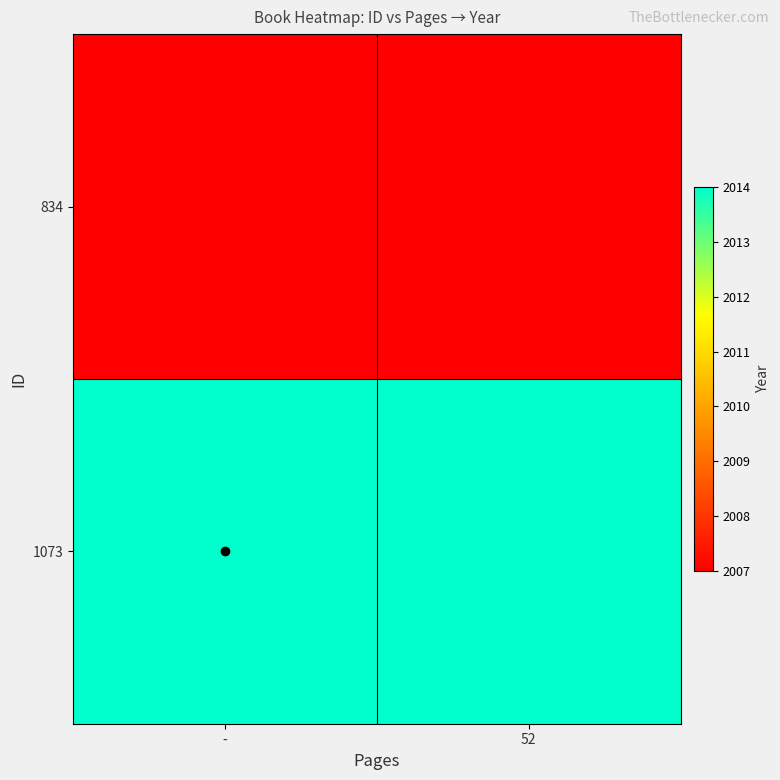

List the series in order of their overall mean, lowest first.

834, 1073